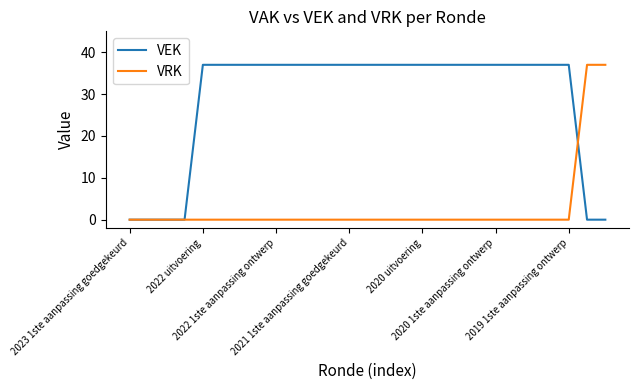

What is the maximum value shown in the chart?

37